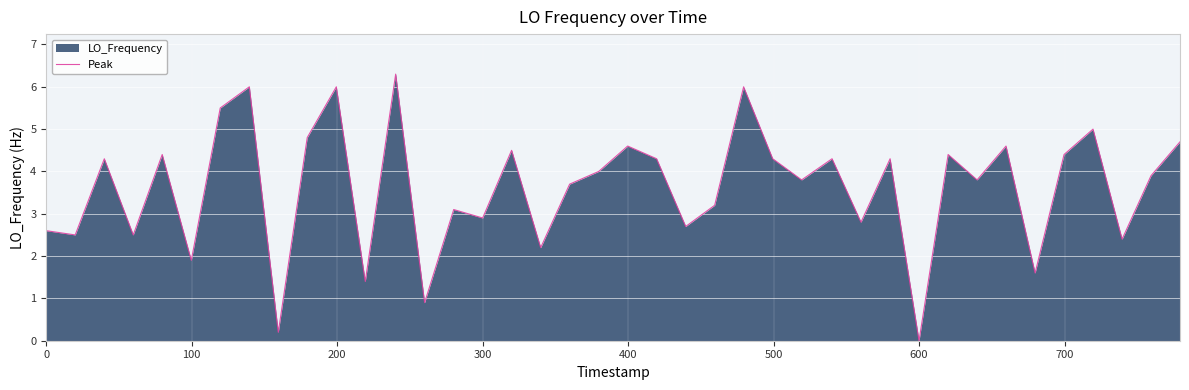

What is the difference between the maximum and minimum values?

6.3